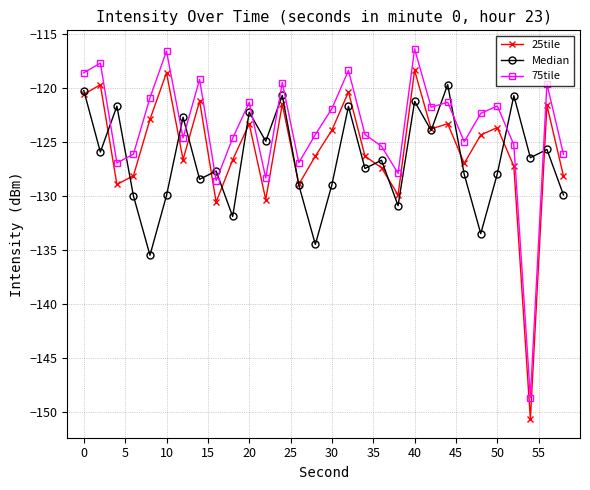

What is the value of the 25tile point at the 12th from the left?

-130.3